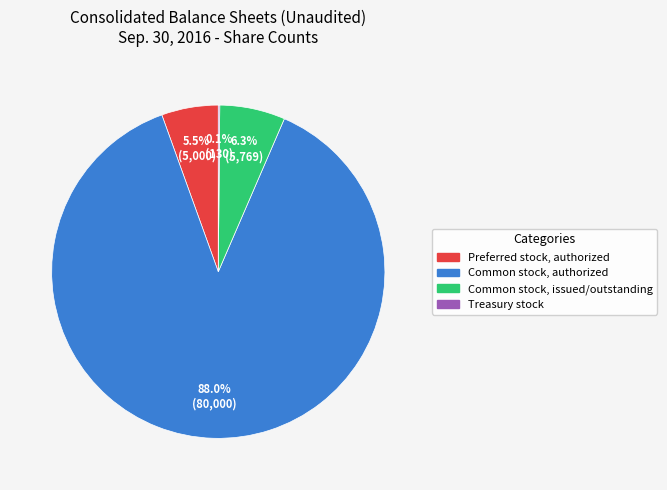

Is the sum of Common stock, issued/outstanding and Common stock, authorized greater than half?

Yes